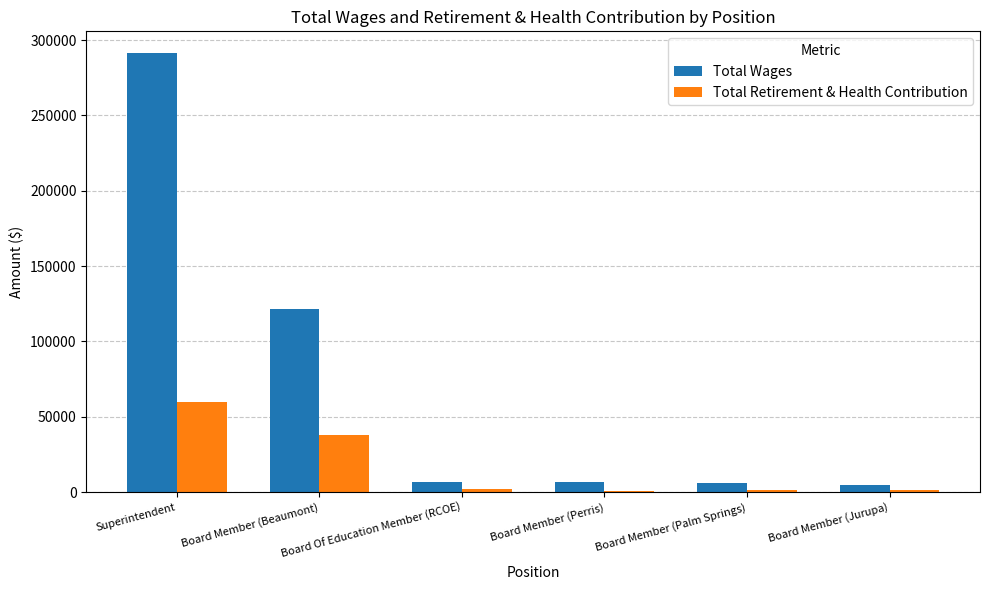

What is the spread (max minus min) of values at Board Member (Beaumont)?

83731